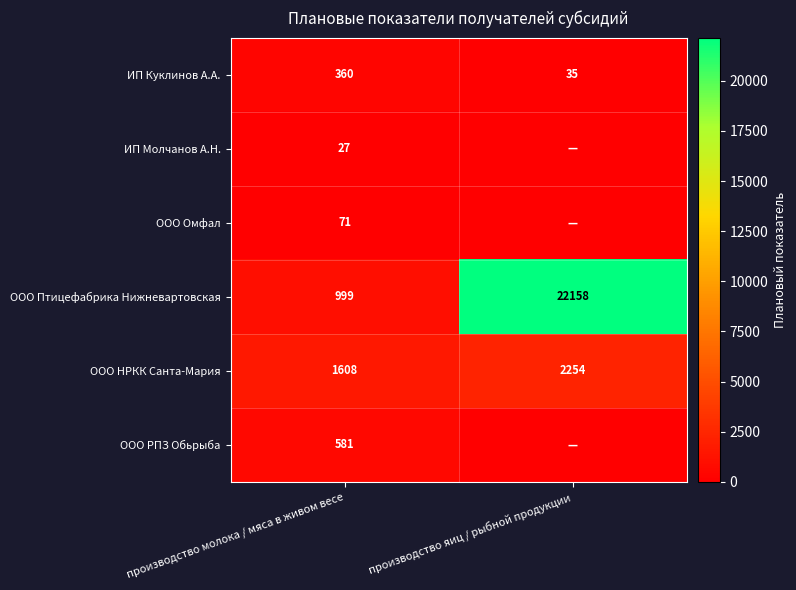

Is the value of ООО НРКК Санта-Мария at производство яиц / рыбной продукции greater than the value of ИП Куклинов А.А. at производство молока / мяса в живом весе?

Yes